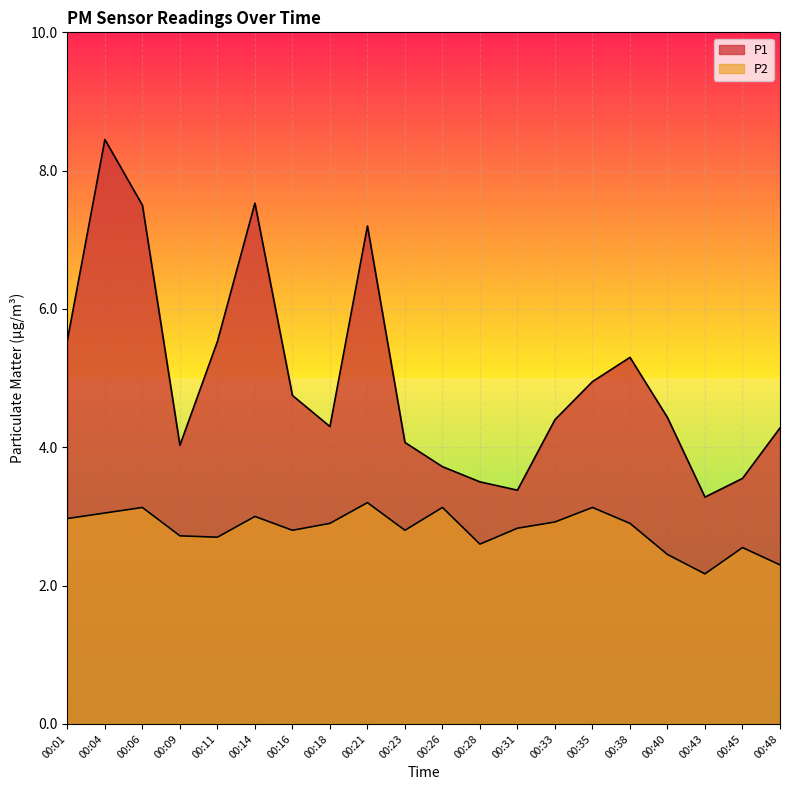

At which label does P1 reach its peak?

00:04